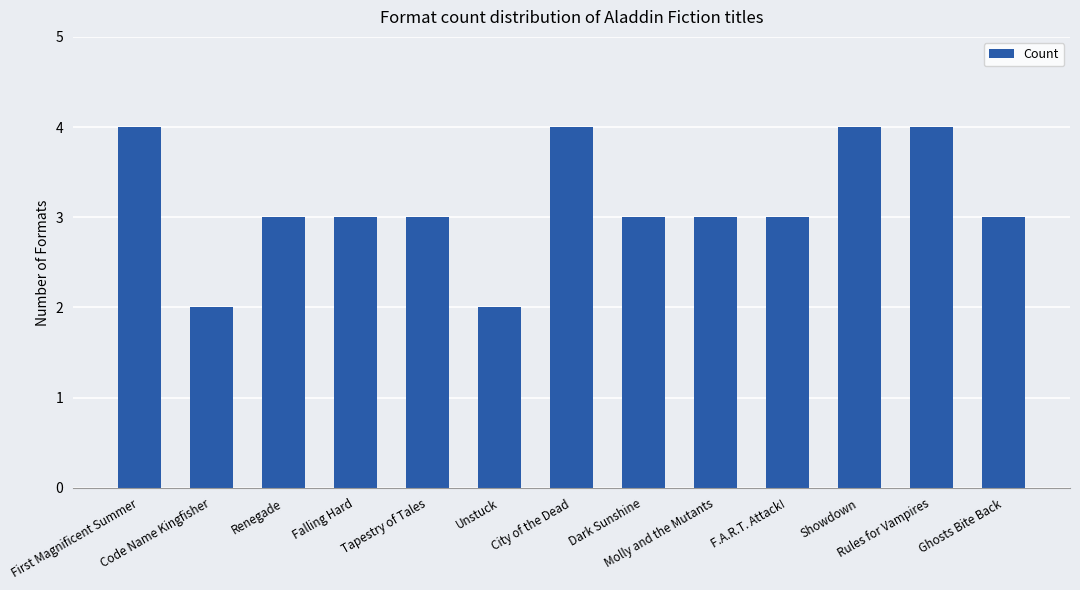

Reading left to right, transcribe all the data shown in this chart.

First Magnificent Summer=4	Code Name Kingfisher=2	Renegade=3	Falling Hard=3	Tapestry of Tales=3	Unstuck=2	City of the Dead=4	Dark Sunshine=3	Molly and the Mutants=3	F.A.R.T. Attack!=3	Showdown=4	Rules for Vampires=4	Ghosts Bite Back=3